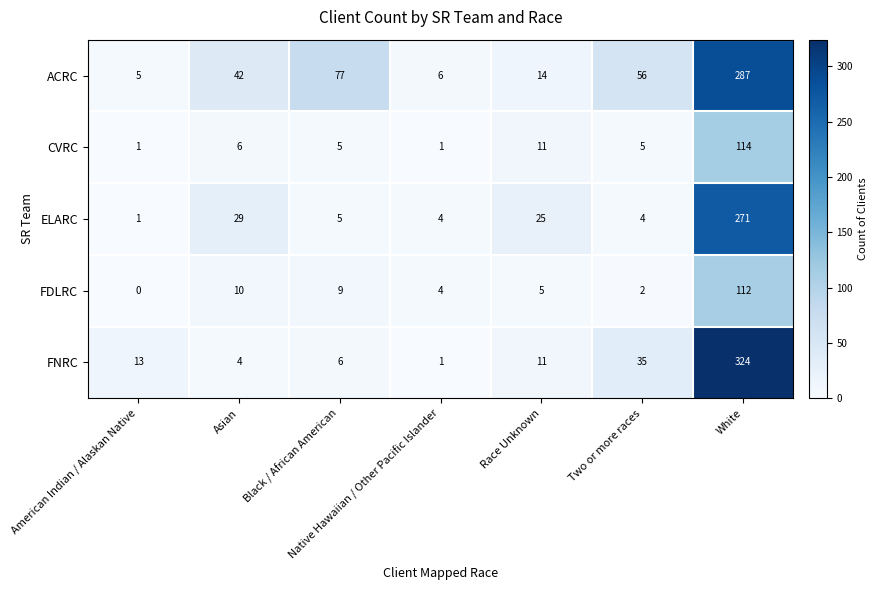

What is the spread (max minus min) of values at Black / African American?

72